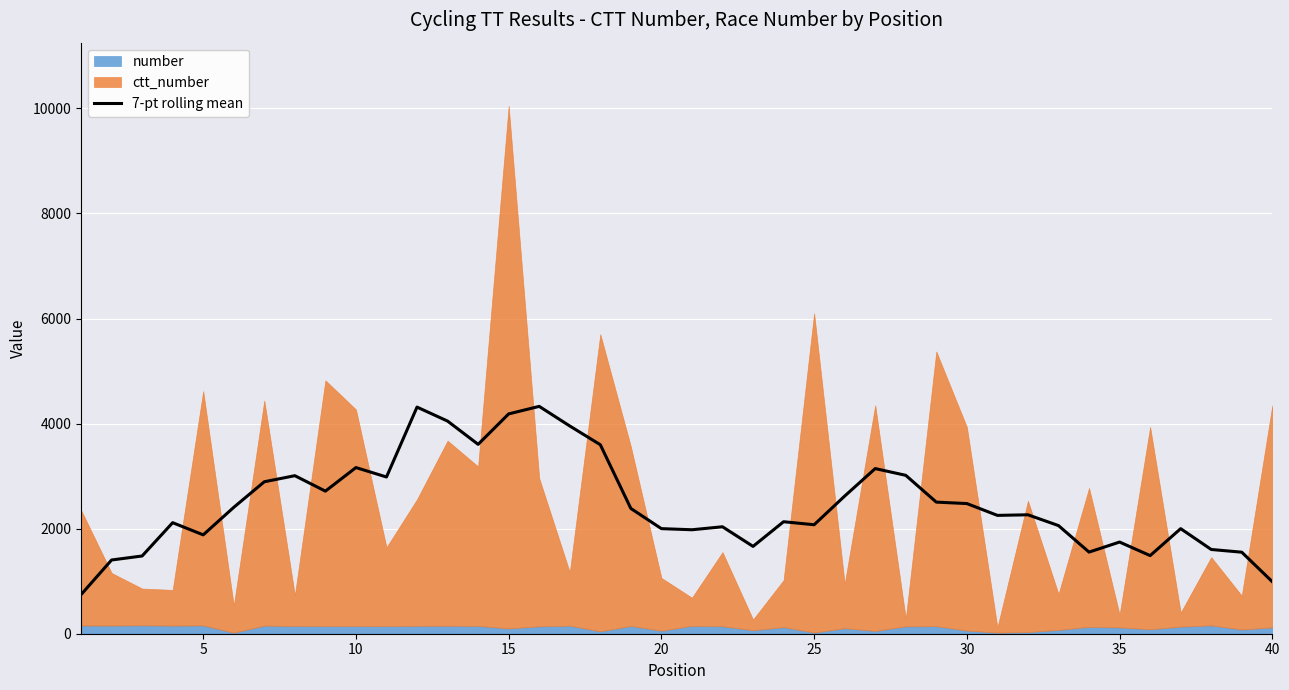

Does the chart display data point markers on the line(s)?

No